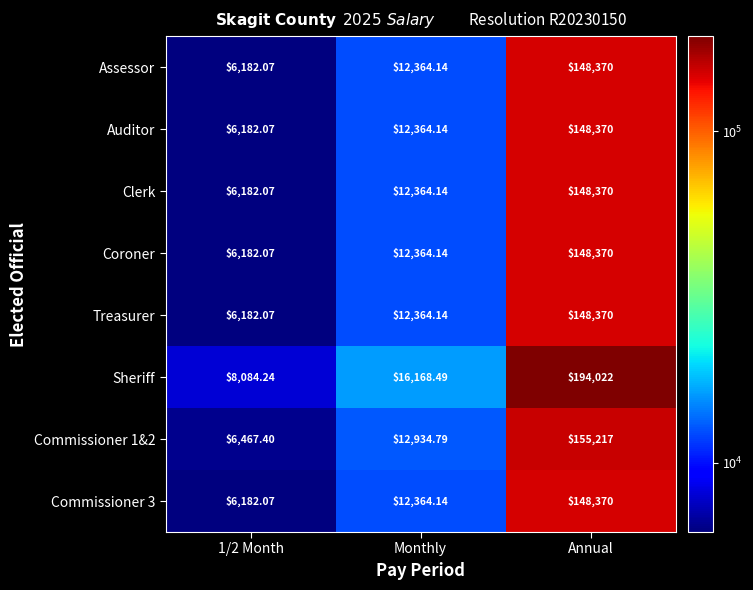

At which category is the sum across all series the highest?

Annual